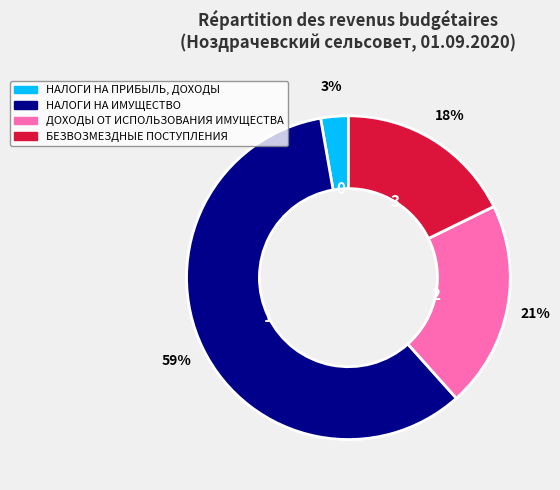

To the nearest percent, what is the combined percentage of НАЛОГИ НА ПРИБЫЛЬ, ДОХОДЫ and БЕЗВОЗМЕЗДНЫЕ ПОСТУПЛЕНИЯ?

21%